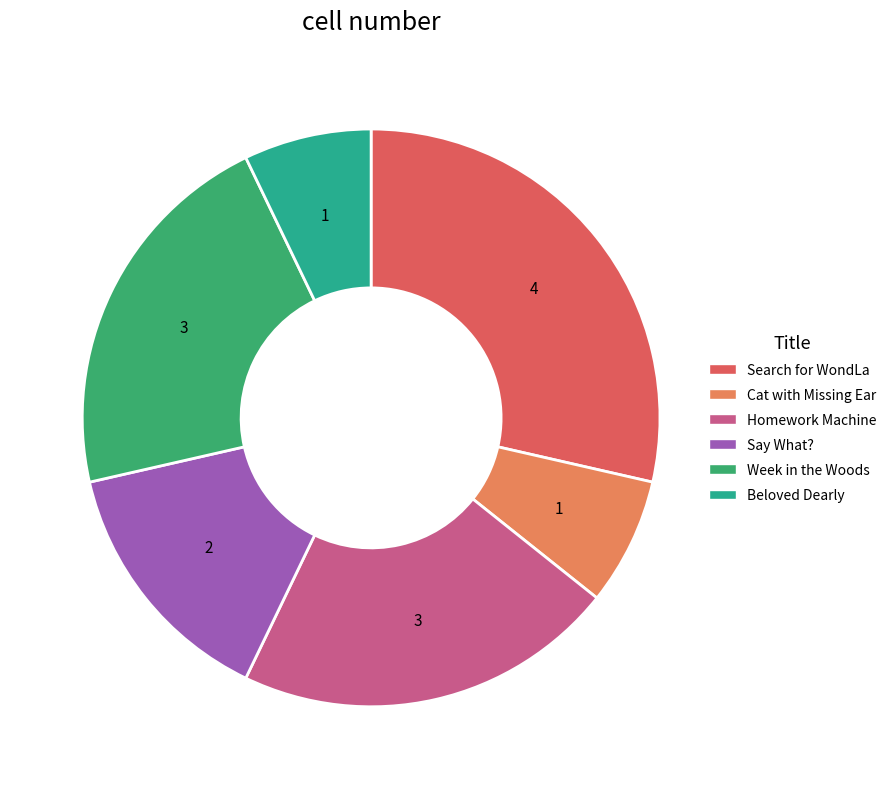

Does any single category account for the majority?

No